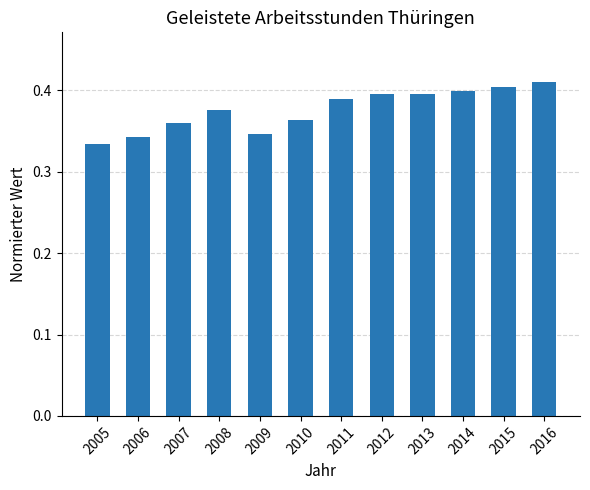

How many values are between 0 and 1?

12